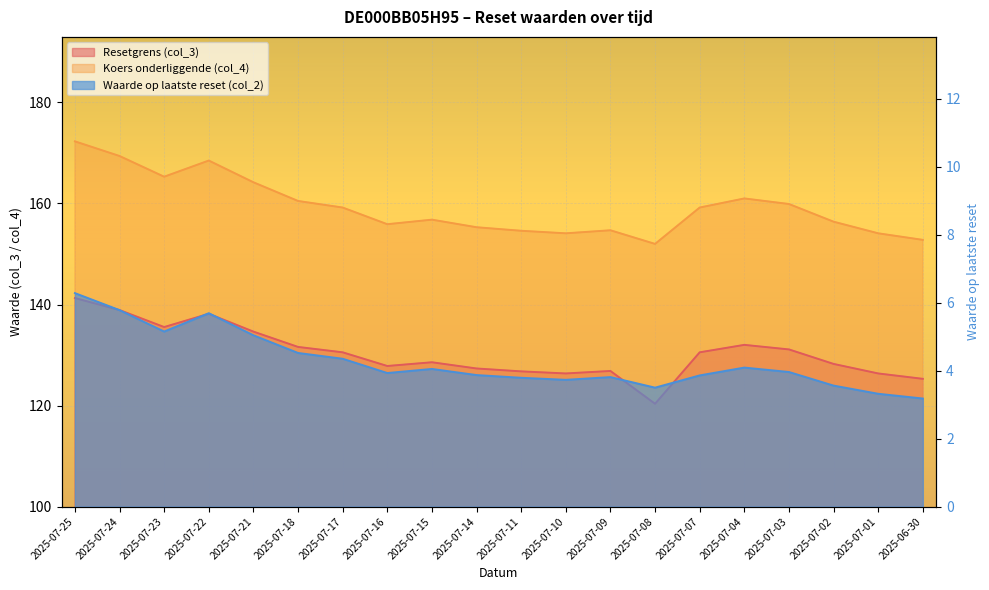

The value of Waarde op laatste reset (col_2) at 2025-07-25 is 6.3. True or false?

True